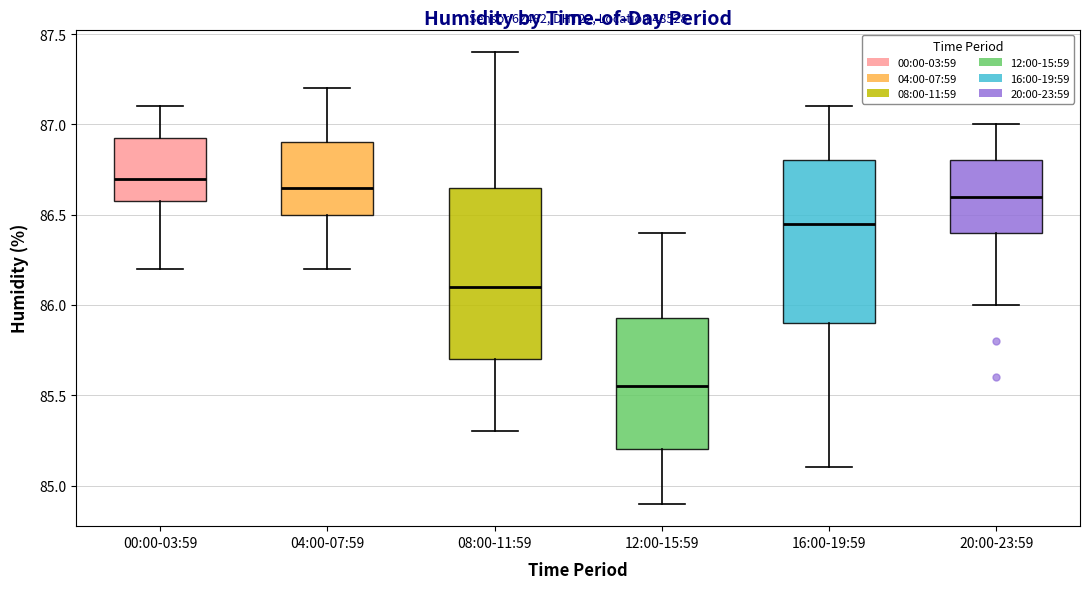

Reading left to right, read every box against the y-axis: the position of its median line, the range the box covers, and the ends of its whiskers. The values are not printed on the chart, so give them approximately, as read against the axis.

00:00-03:59: median 86.70, box 86.60 to 86.95, whiskers 86.20 to 87.10
04:00-07:59: median 86.65, box 86.50 to 86.90, whiskers 86.20 to 87.20
08:00-11:59: median 86.10, box 85.70 to 86.65, whiskers 85.30 to 87.40
12:00-15:59: median 85.55, box 85.20 to 85.95, whiskers 84.90 to 86.40
16:00-19:59: median 86.45, box 85.90 to 86.80, whiskers 85.10 to 87.10
20:00-23:59: median 86.60, box 86.40 to 86.80, whiskers 86.00 to 87.00